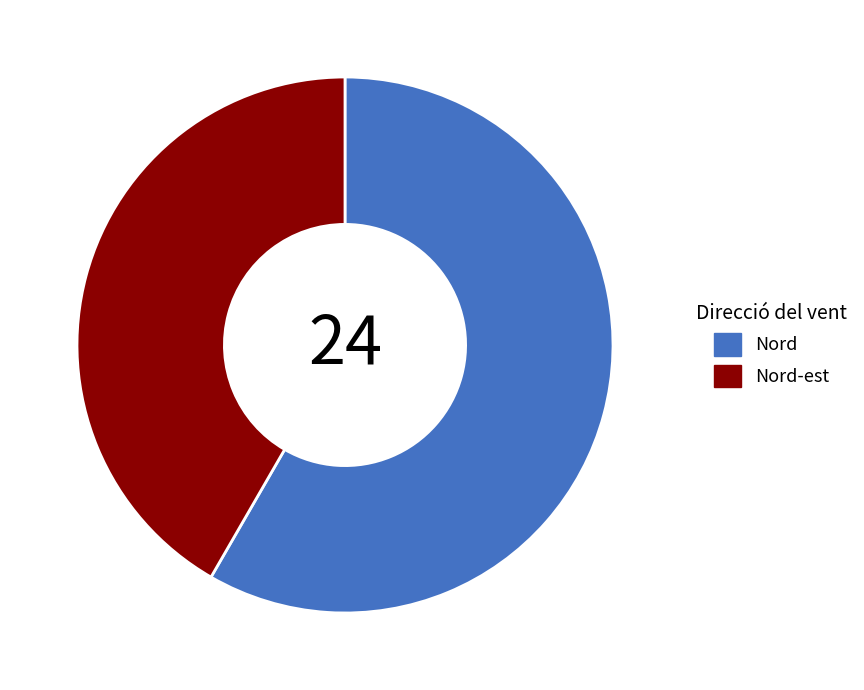

What is the smallest slice in the pie chart?

Nord-est